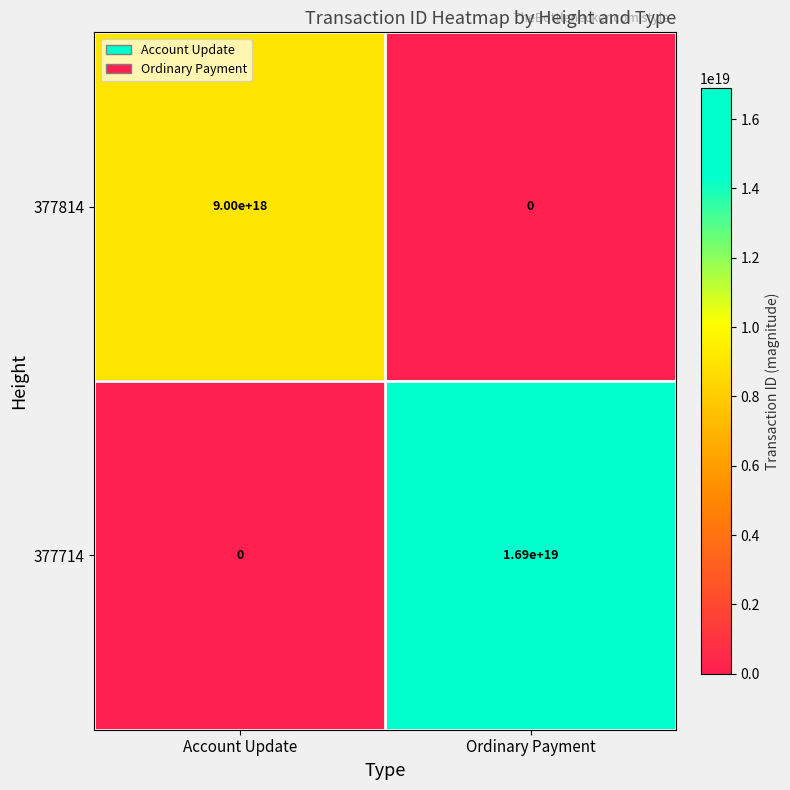

Rank the series by their maximum value, from lowest to highest.

377814, 377714